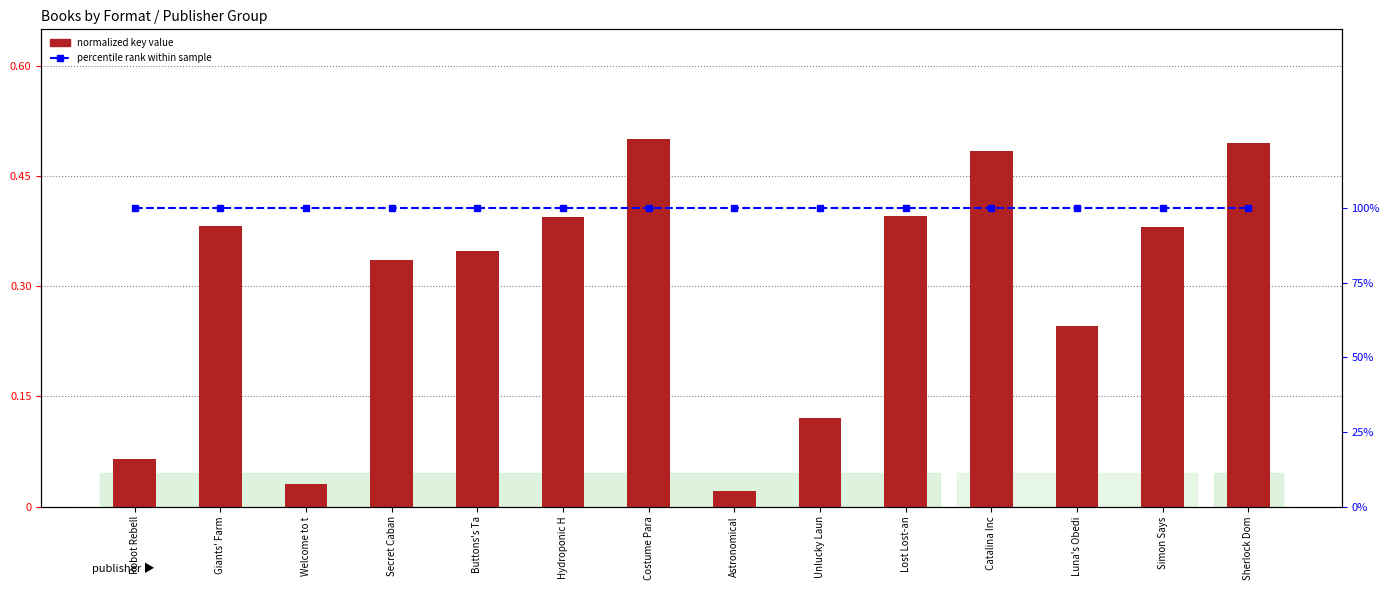

What is the sum of all normalized key value values?

4.2